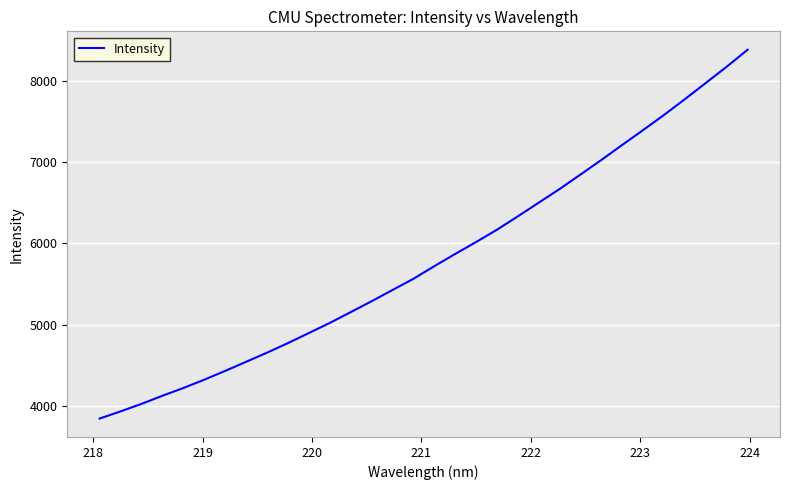

What is the difference between the maximum and minimum values?

4545.1